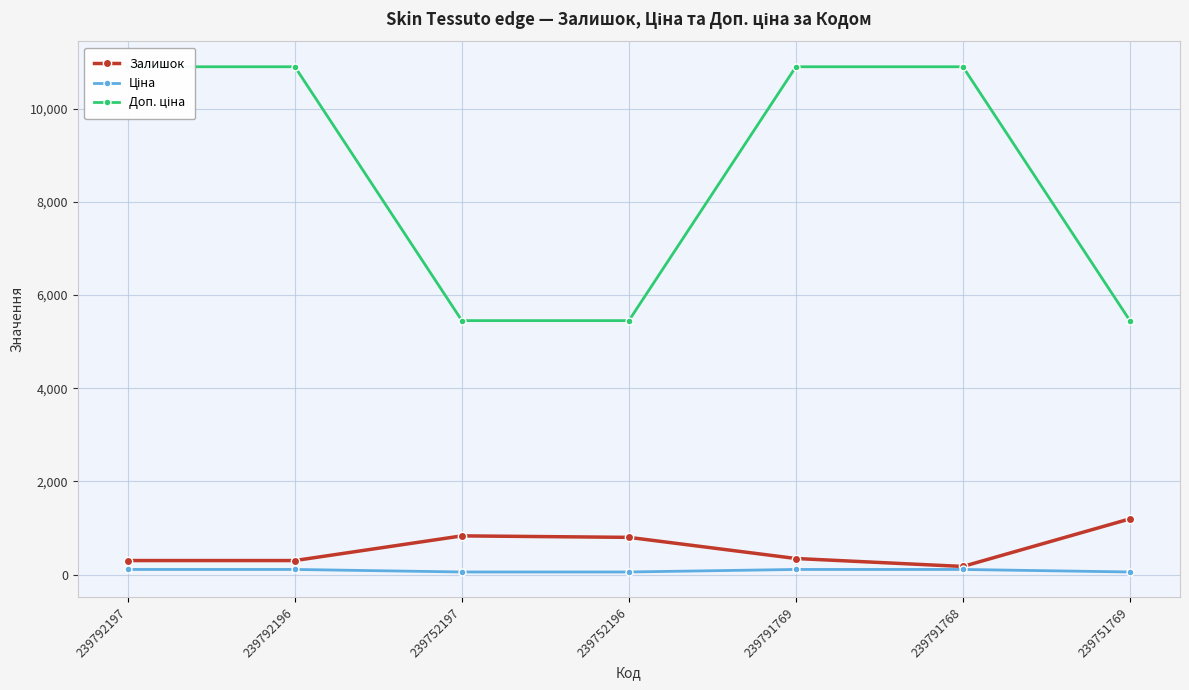

Which series has the largest range (max minus min)?

Доп. ціна